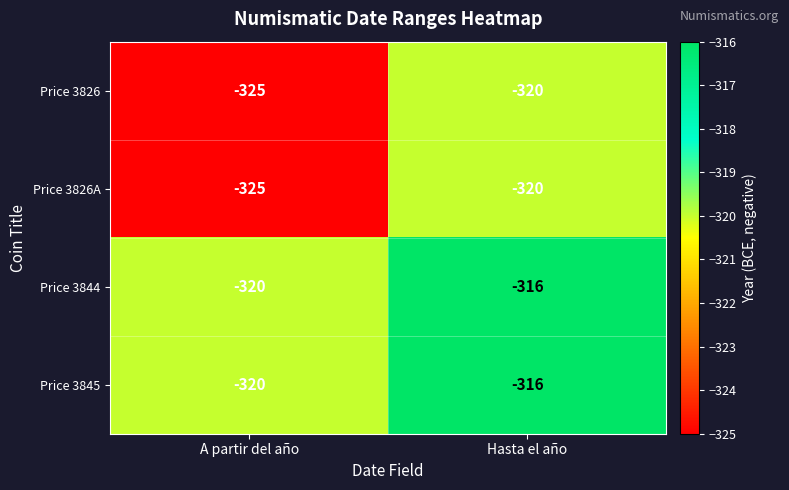

The Price 3826 series shows -320 at Hasta el año. True or false?

True